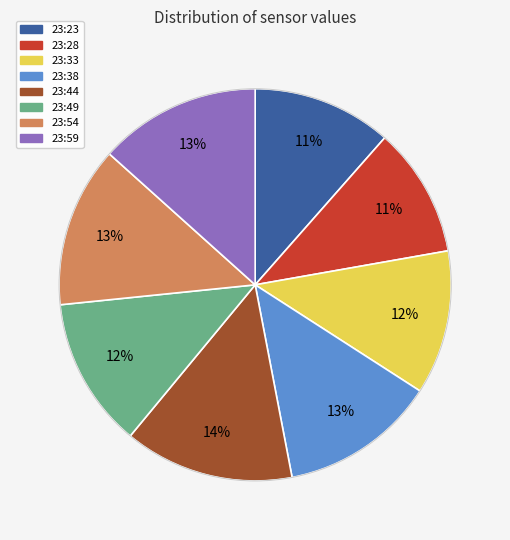

Do 23:54 and 23:33 together represent more than half of the pie?

No